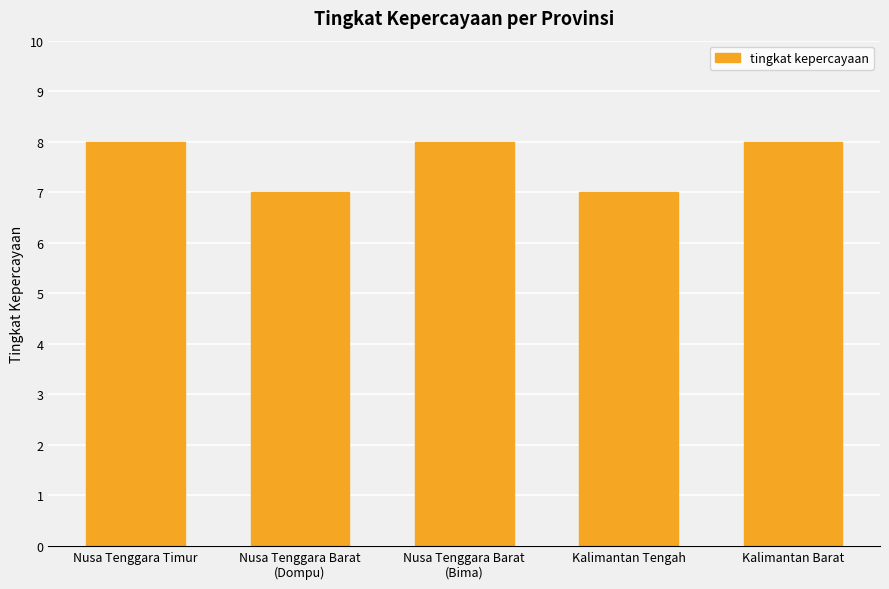

Read the value at Kalimantan Barat.

8